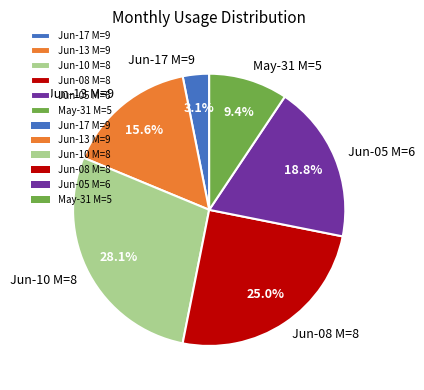

Is there a majority slice in this chart?

No